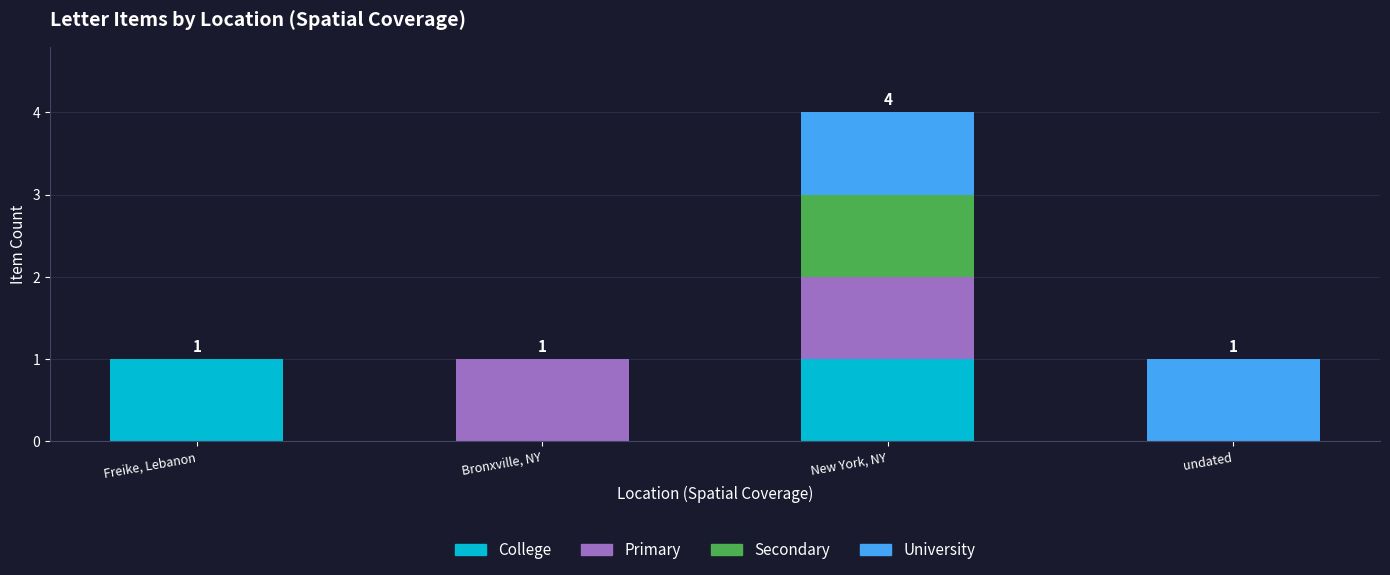

At which category is the sum across all series the highest?

New York, NY